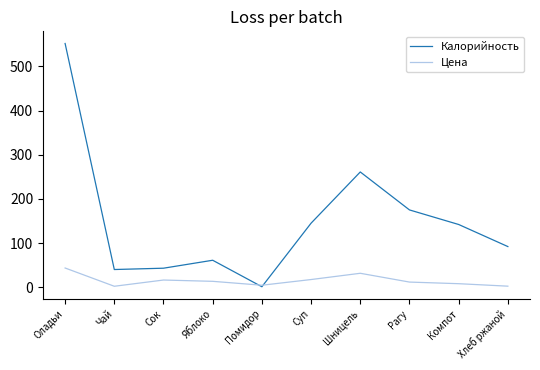

What position from the right is Рагу?

3